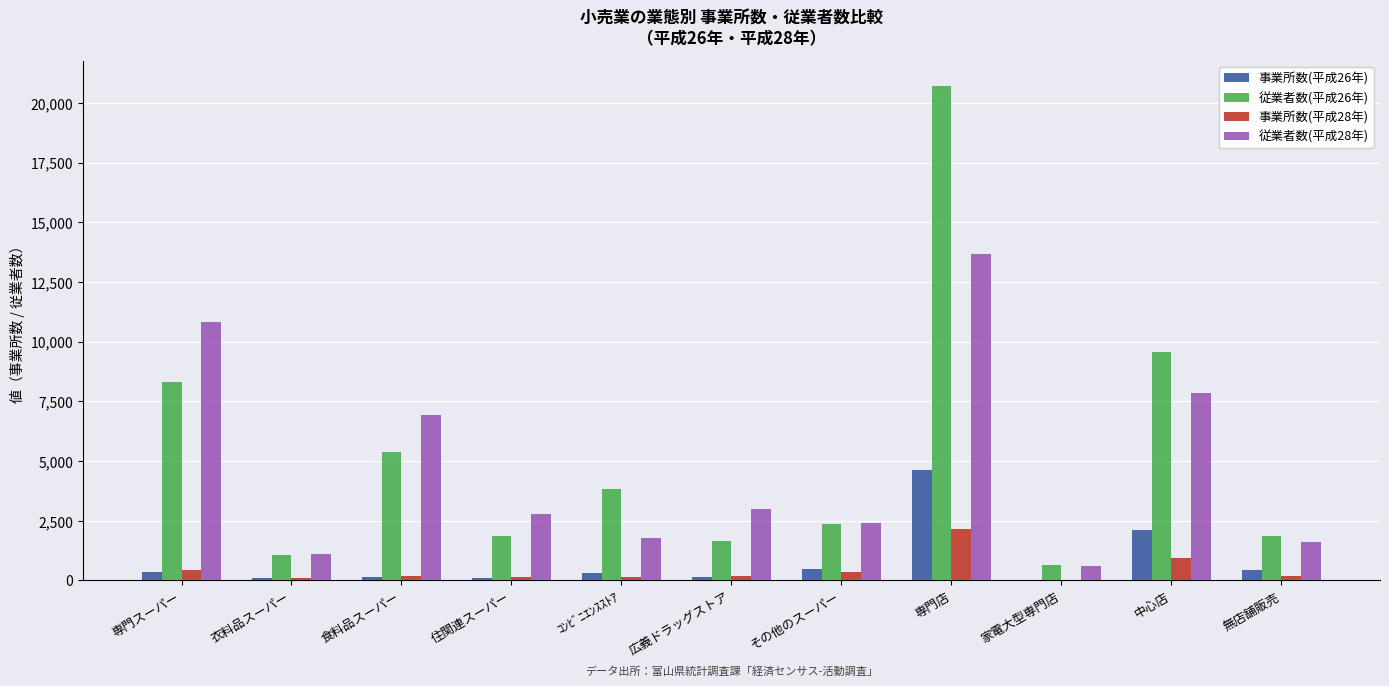

Which category has the highest value across all series?

専門店